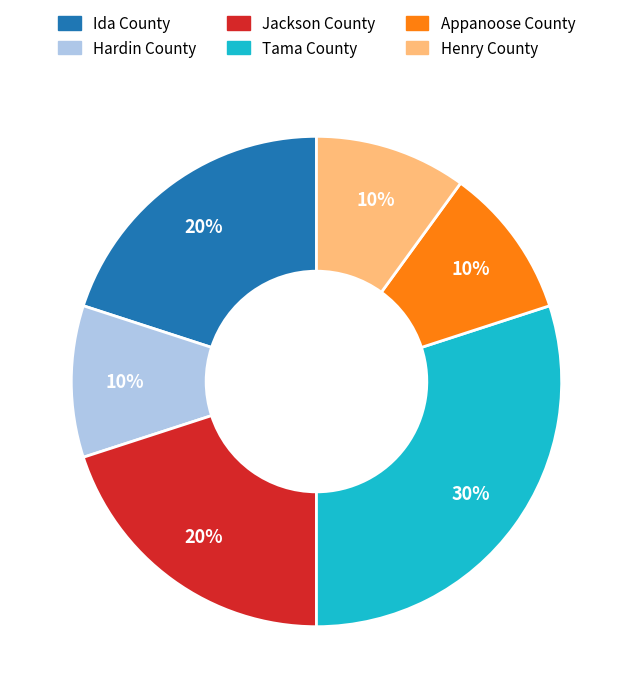

True or false: Jackson County accounts for 20% of the total.

True